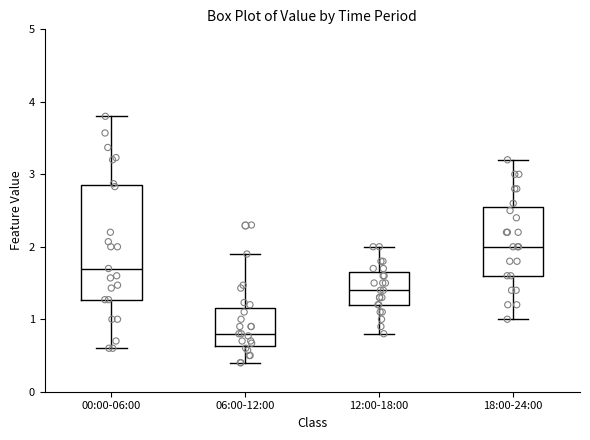

Where does the lower whisker of the box for 12:00-18:00 end on the y-axis? The values are not printed on the chart, so give them approximately, as read against the axis.

0.8